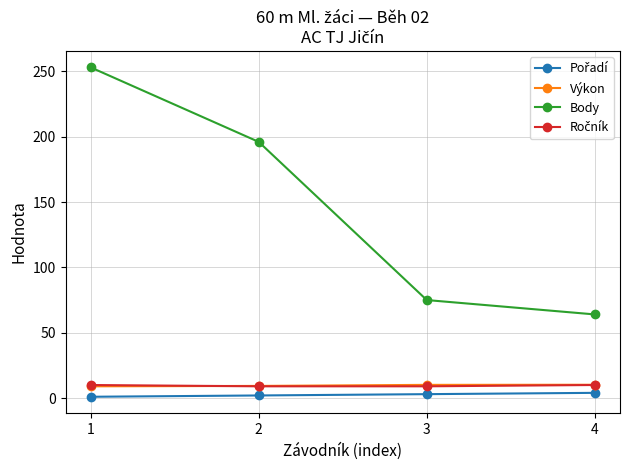

Which series changed the most between 1 and 4?

Body